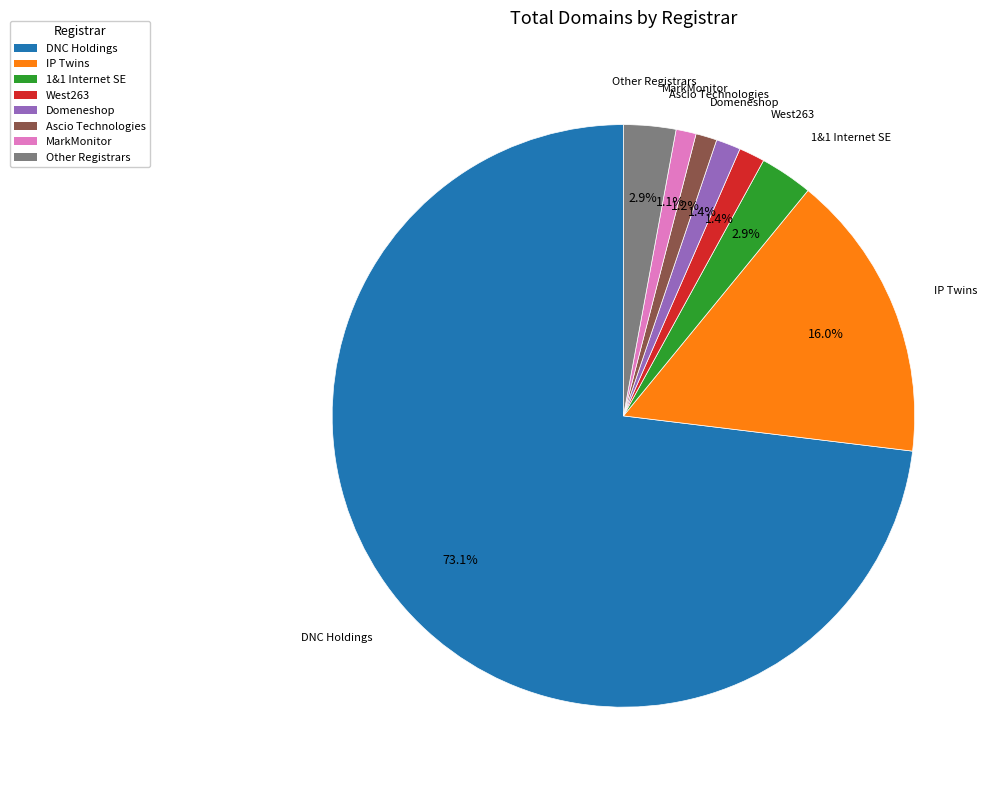

To the nearest percent, what is the difference between the largest and smallest slice percentages?

72%